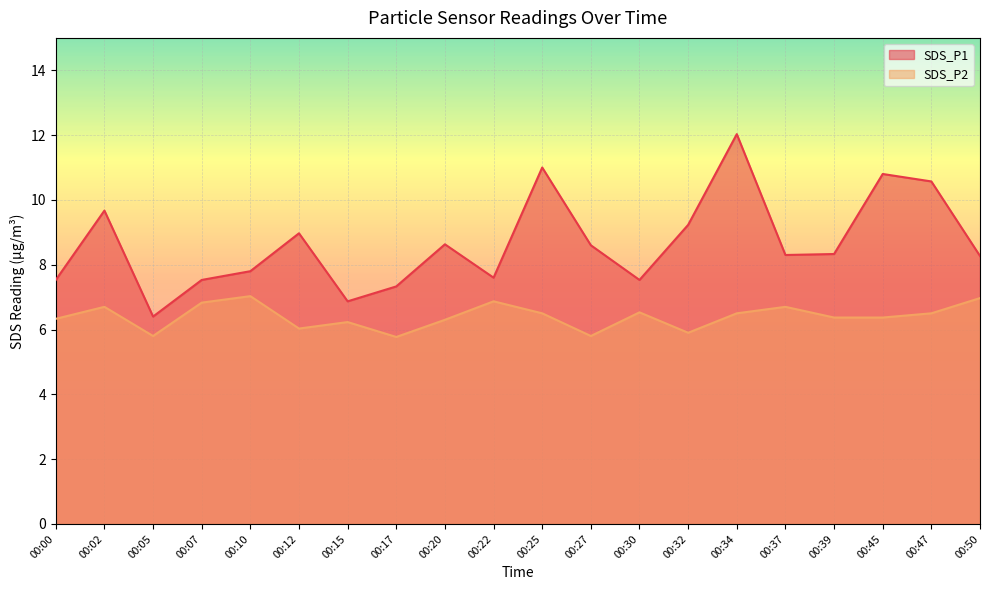

Which category has the highest value across all series?

00:34